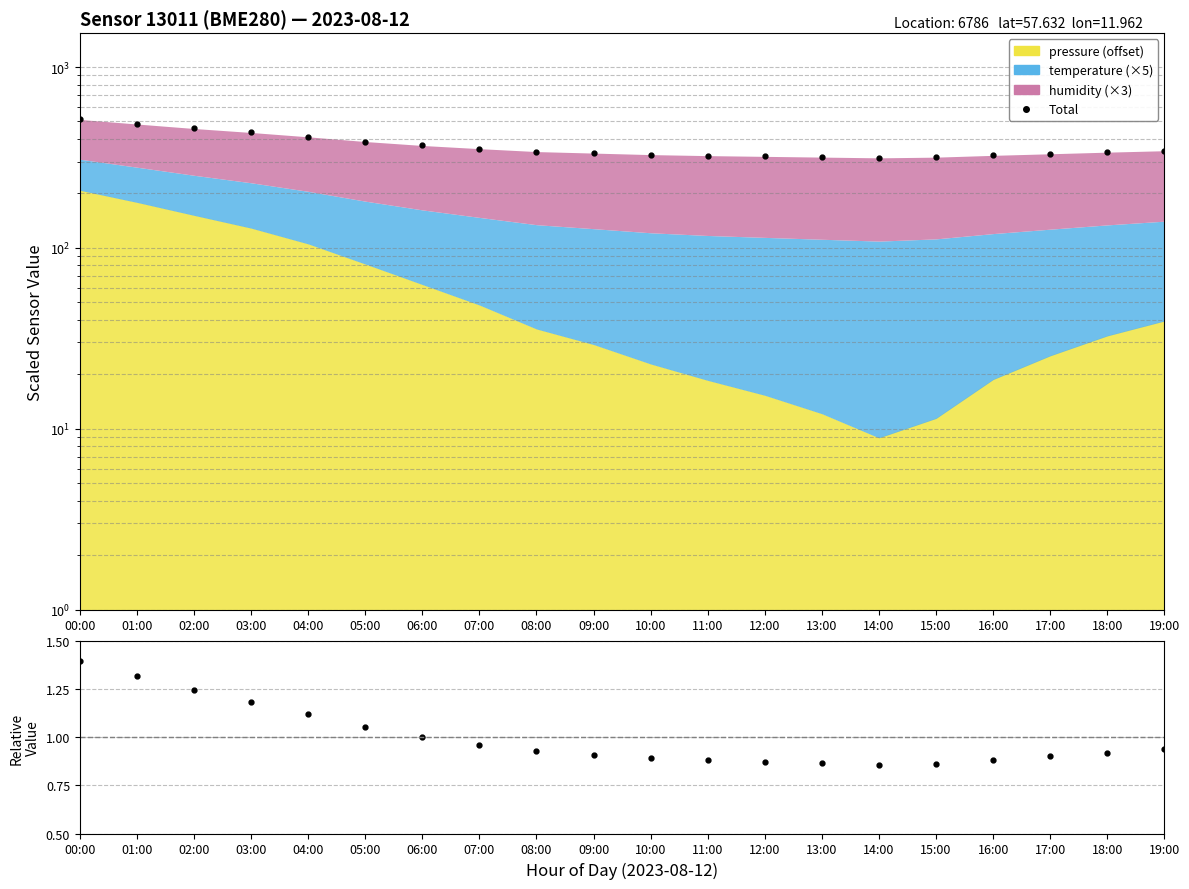

What is the value of the ratio point at the 19th from the left?

0.9